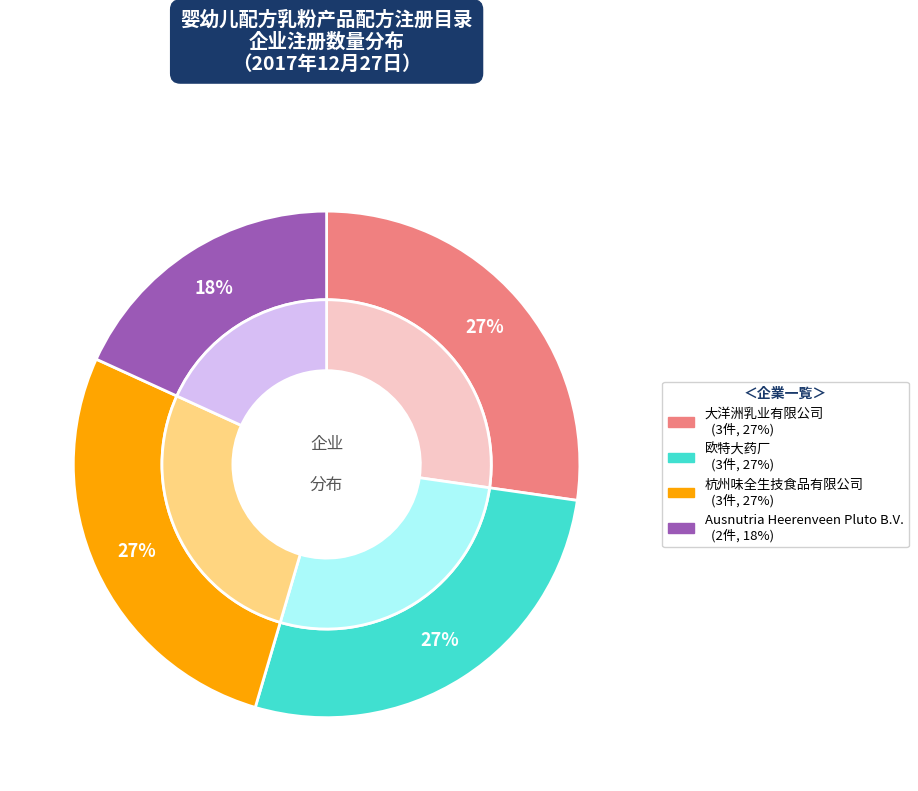

What is the smallest slice in the pie chart?

Ausnutria Heerenveen Pluto B.V.